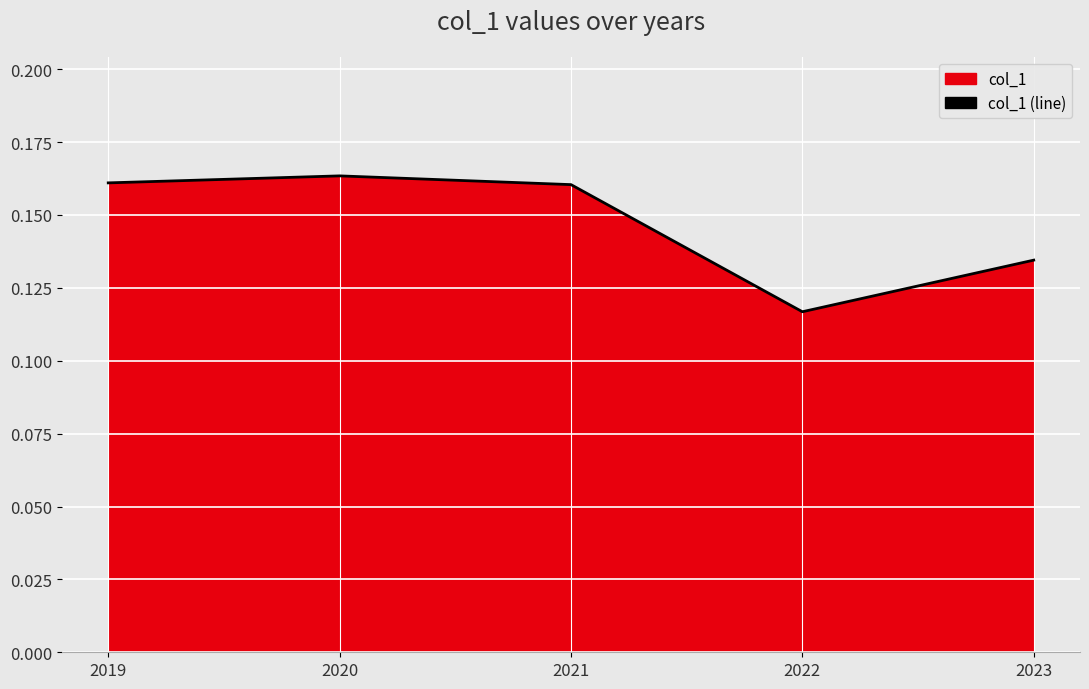

How many lines are shown in the chart?

1